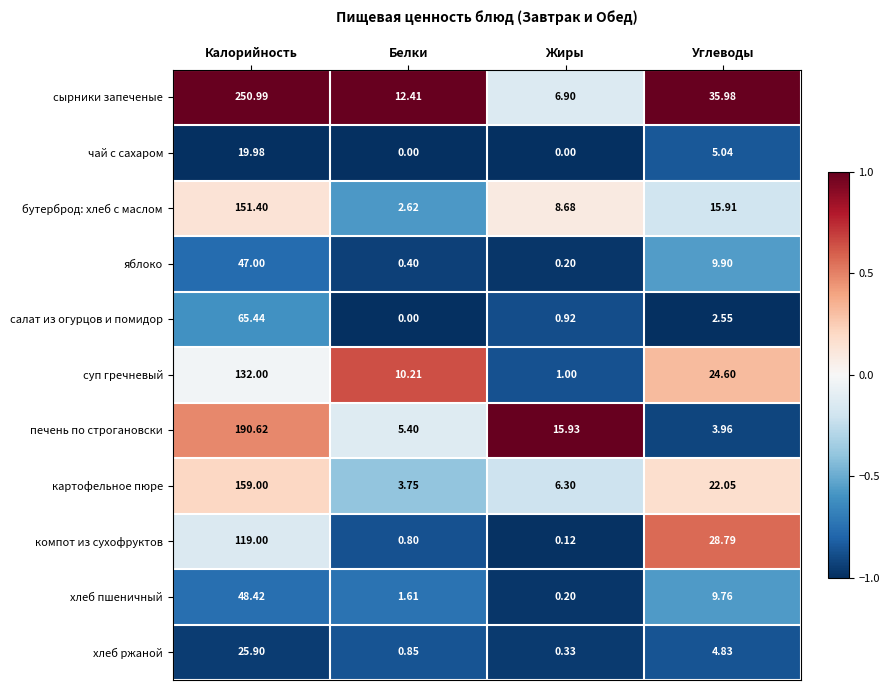

List the labels in order of компот из сухофруктов value, smallest first.

Жиры, Белки, Углеводы, Калорийность